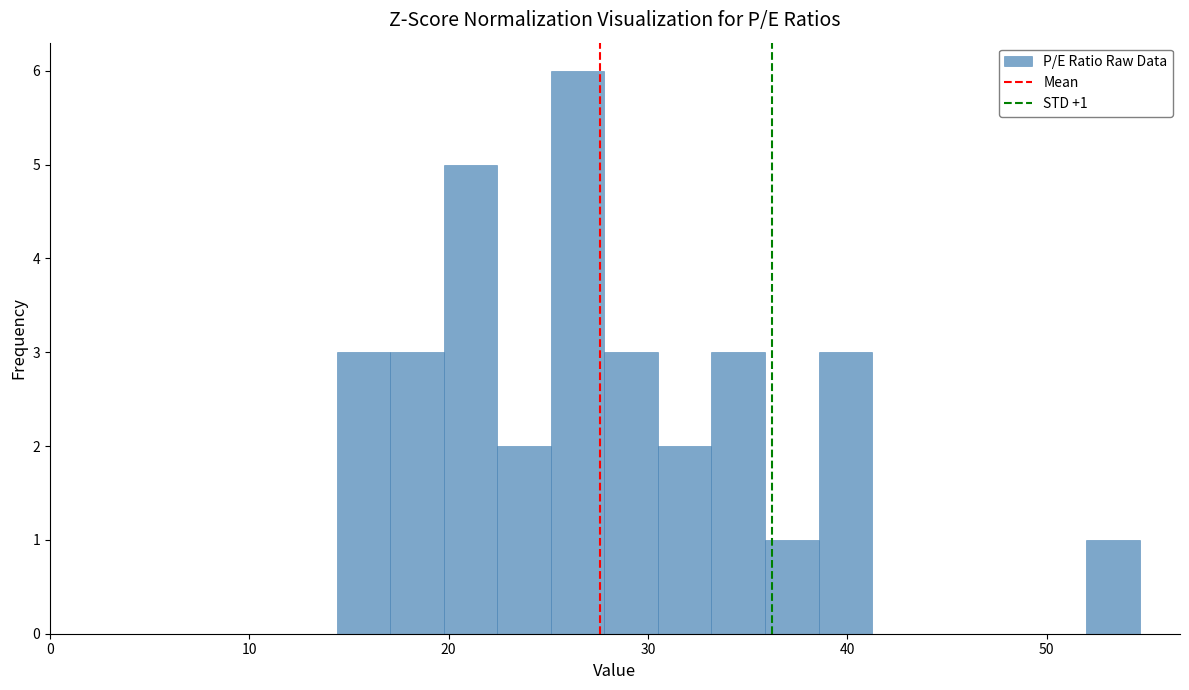

Around what value on the x-axis is the tallest bar? Give the approximate position of its centre, as read against the axis.

26